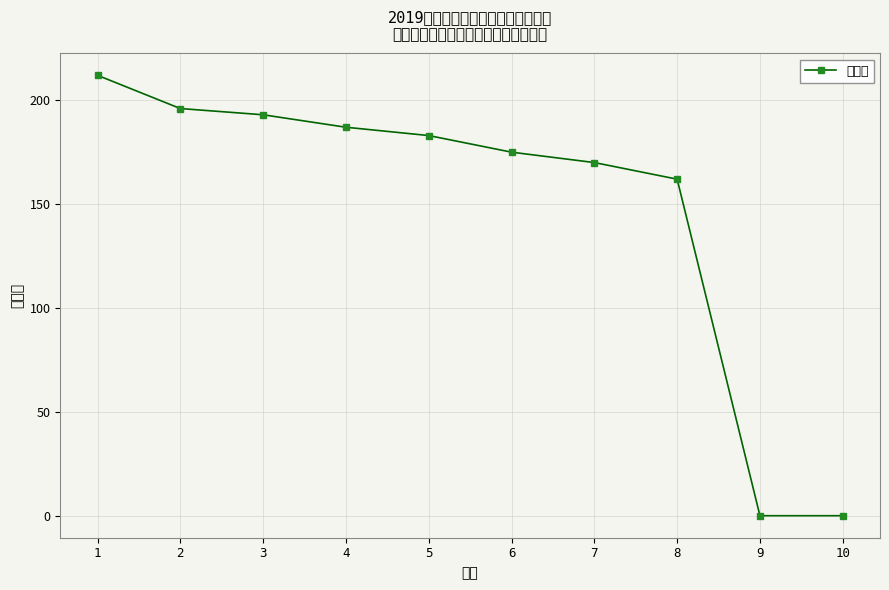

Is it true that the value at 2 is 308?

False